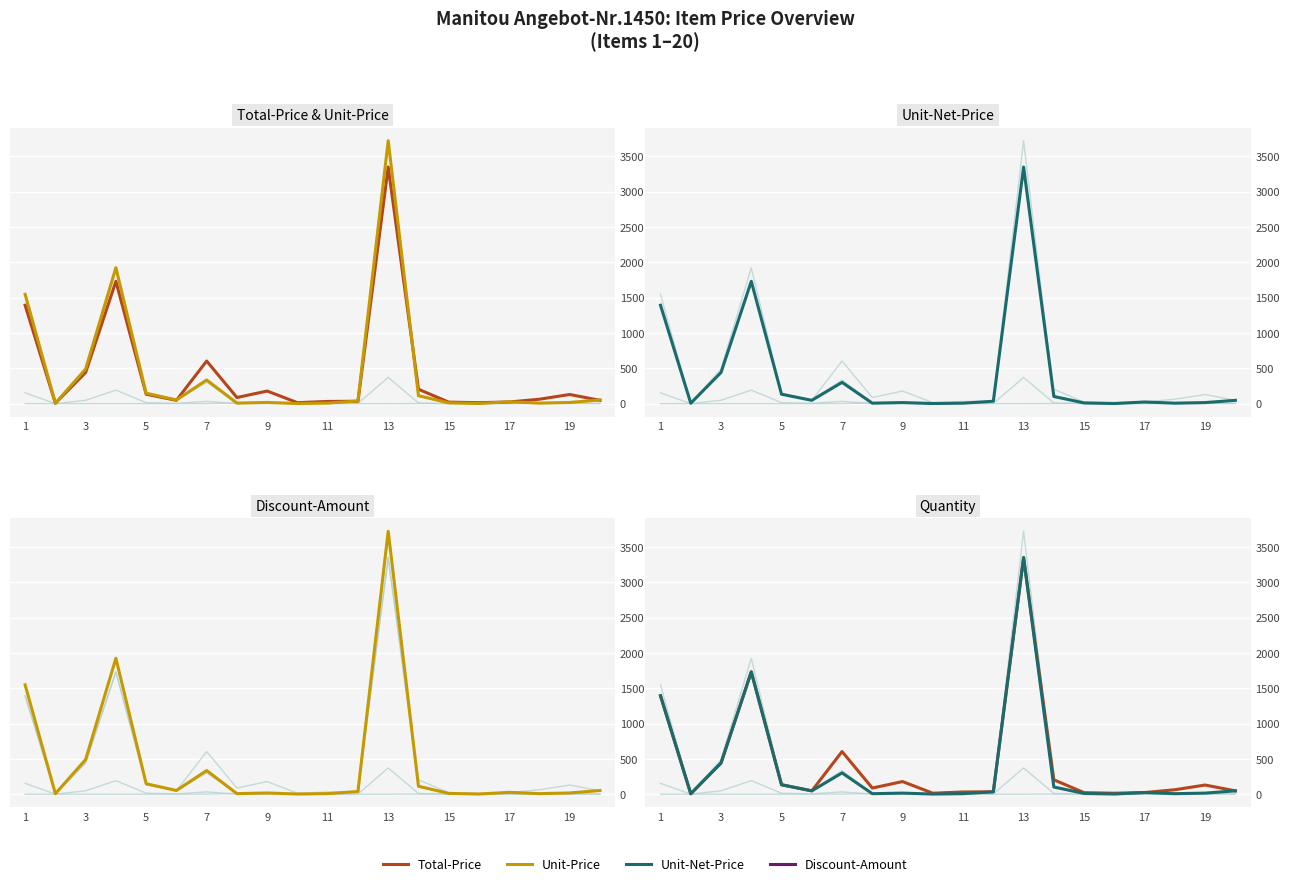

Is it true that Total-Price equals 1393.6 at 1?

True